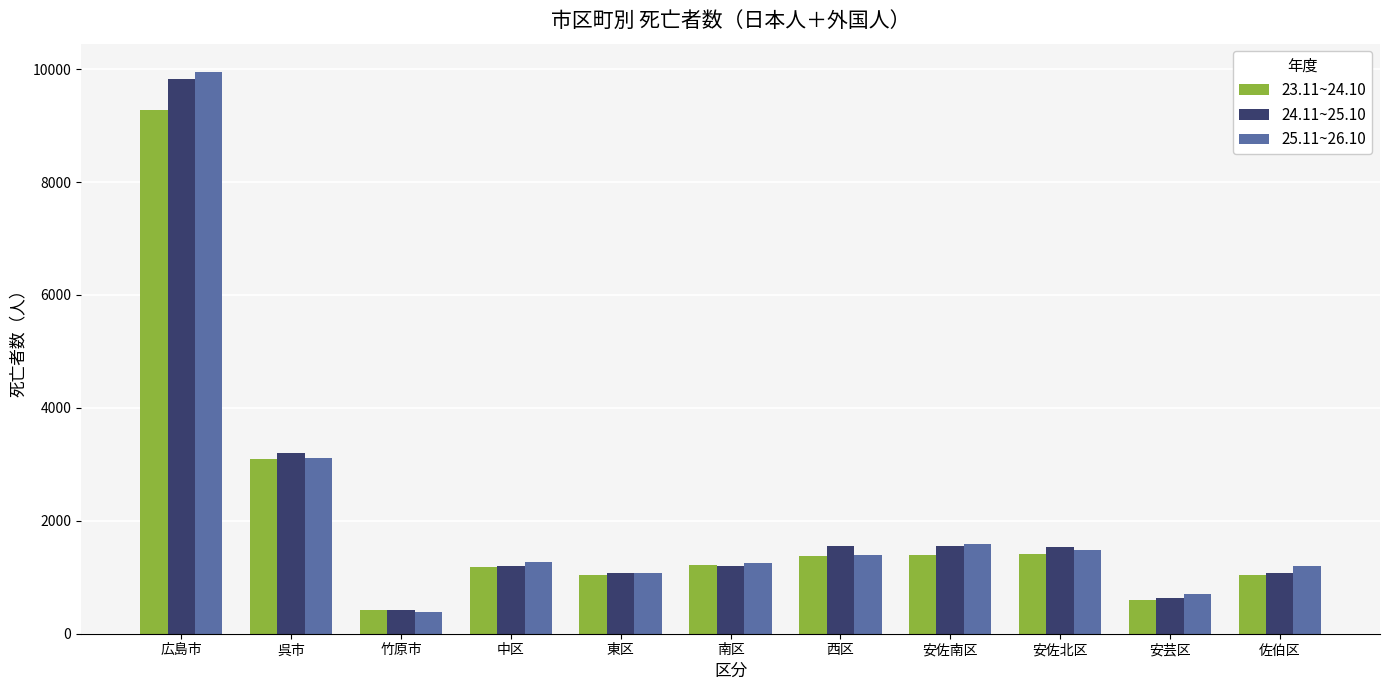

How many bars are there in total?

33